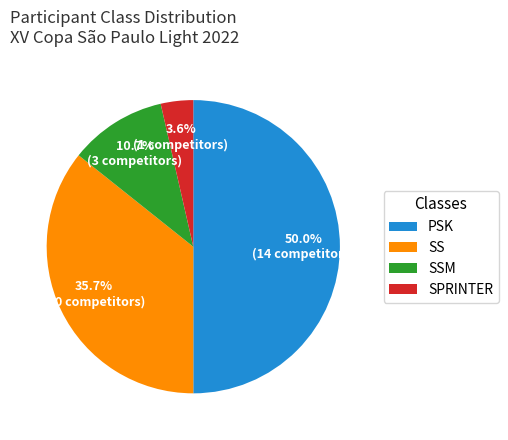

True or false: SSM accounts for 11% of the total.

True